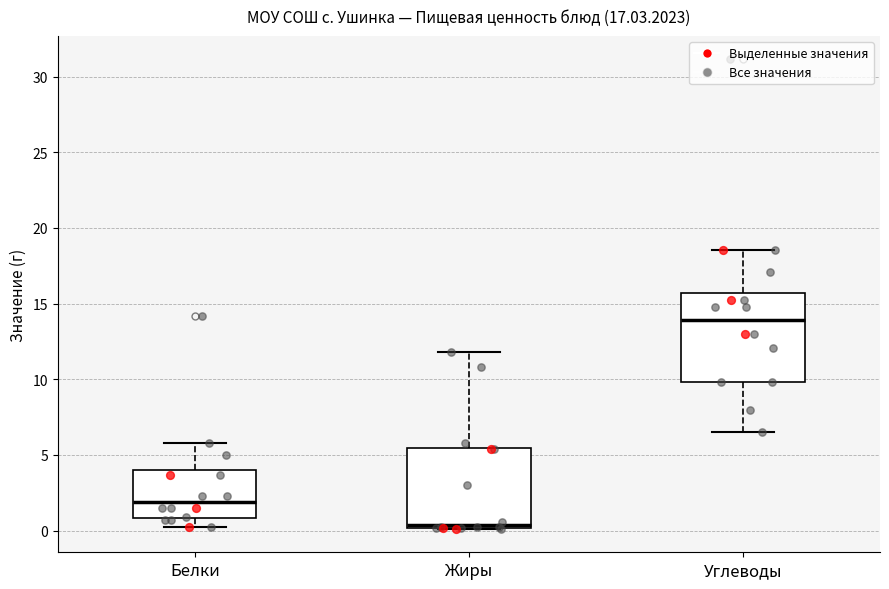

Reading left to right, transcribe this box plot: for each box, give where its median line is, the range the box spans, and where its two whiskers end, as read against the y-axis. The values are not printed on the chart, so give them approximately, as read against the axis.

Белки: median 2.0, box 1.0 to 4.0, whiskers 0.0 to 6.0
Жиры: median 0.5, box 0.0 to 5.5, whiskers 0.0 to 12.0
Углеводы: median 14.0, box 10.0 to 15.5, whiskers 6.5 to 18.5